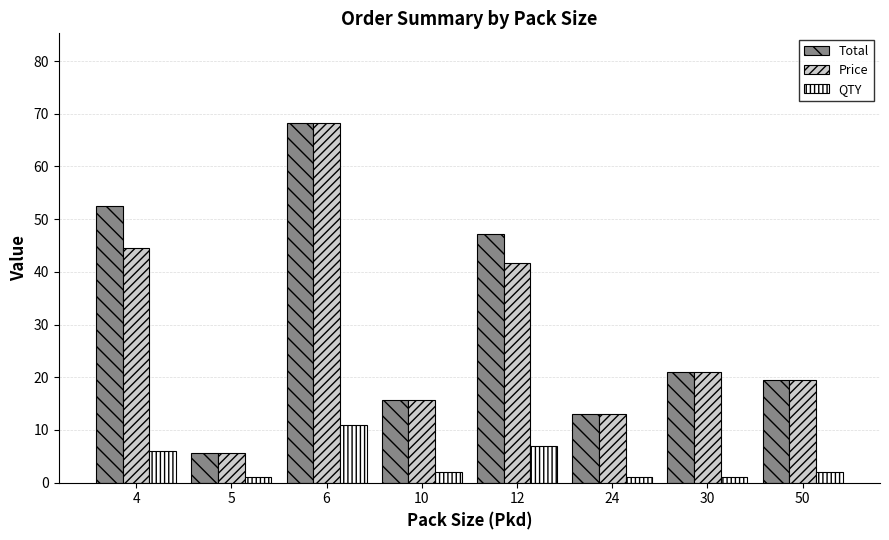

Is the value of QTY at 10 greater than the value of Total at 6?

No